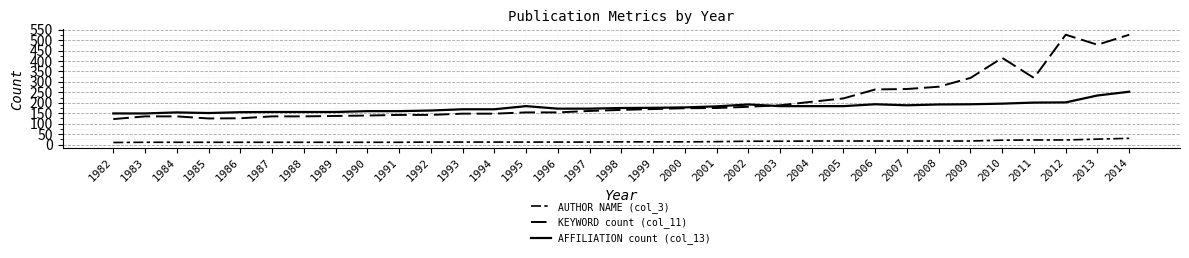

After their last crossing, which series has the higher values: AFFILIATION count (col_13) or KEYWORD count (col_11)?

KEYWORD count (col_11)